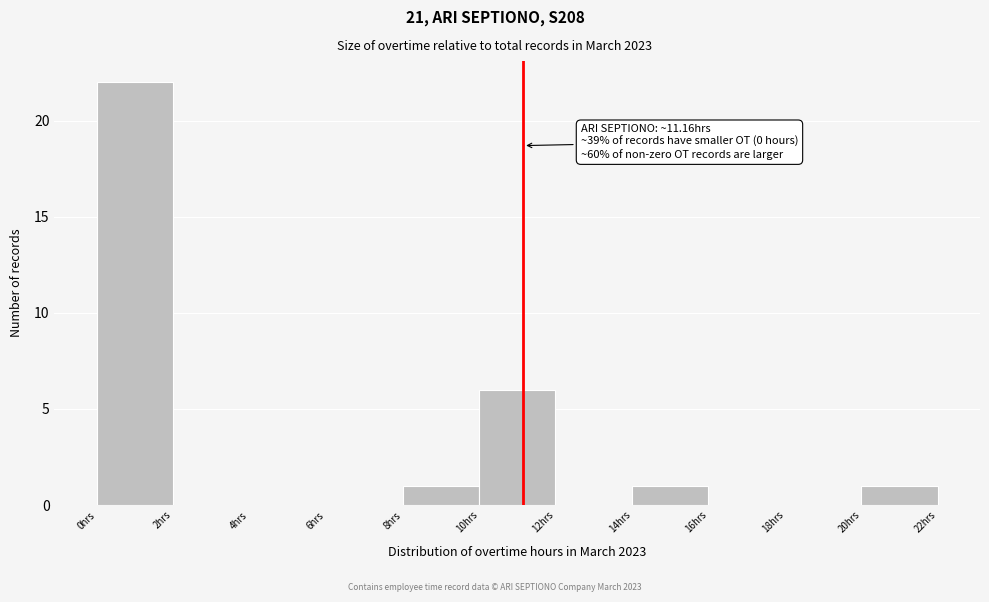

Over which range of the x-axis is the bar tallest?

0 to 2